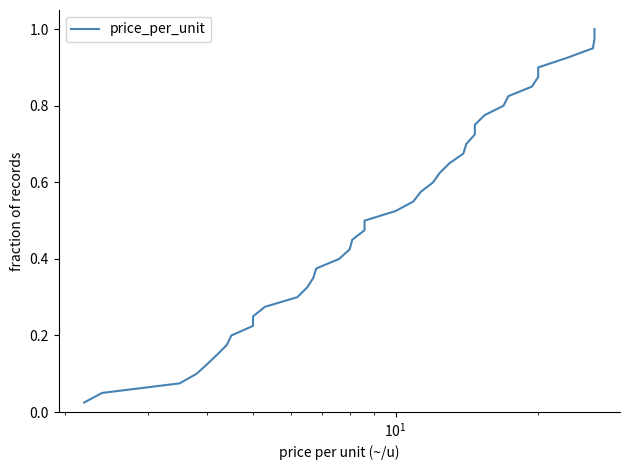

Count the number of categories in the chart.

40